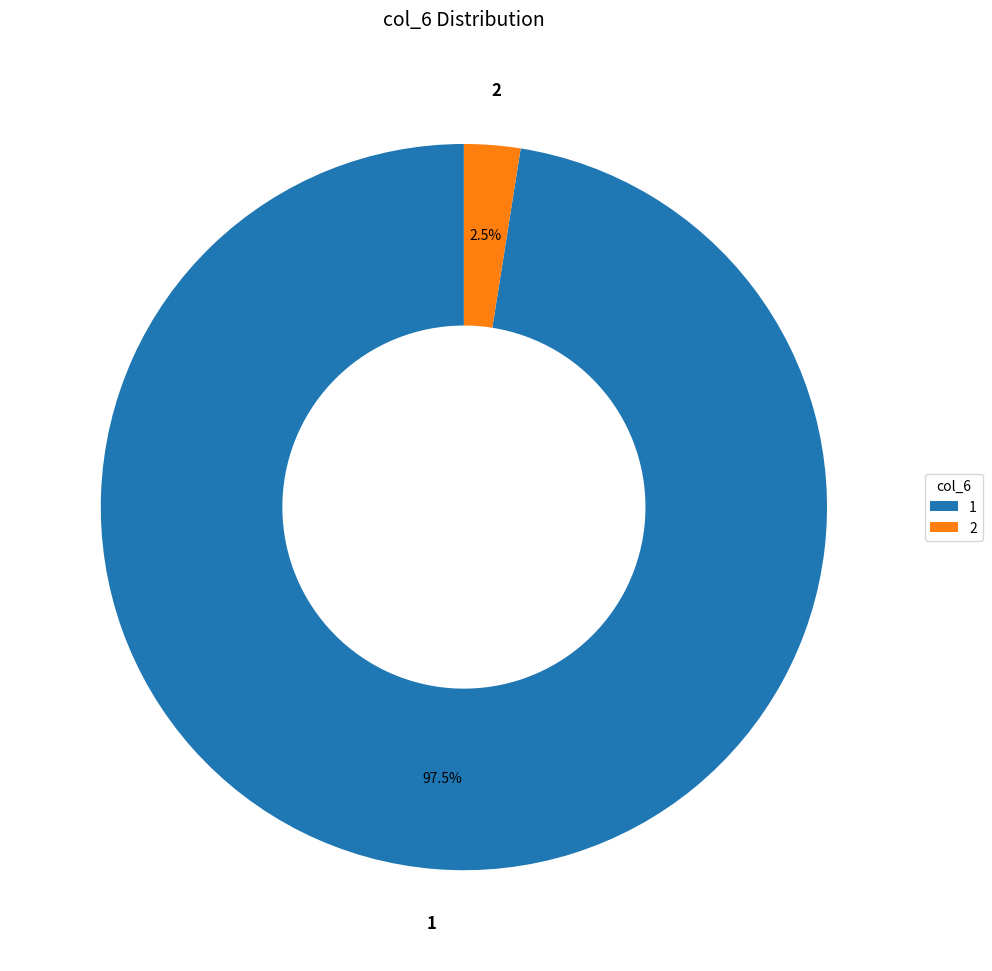

Which category has the smallest portion of the pie?

2